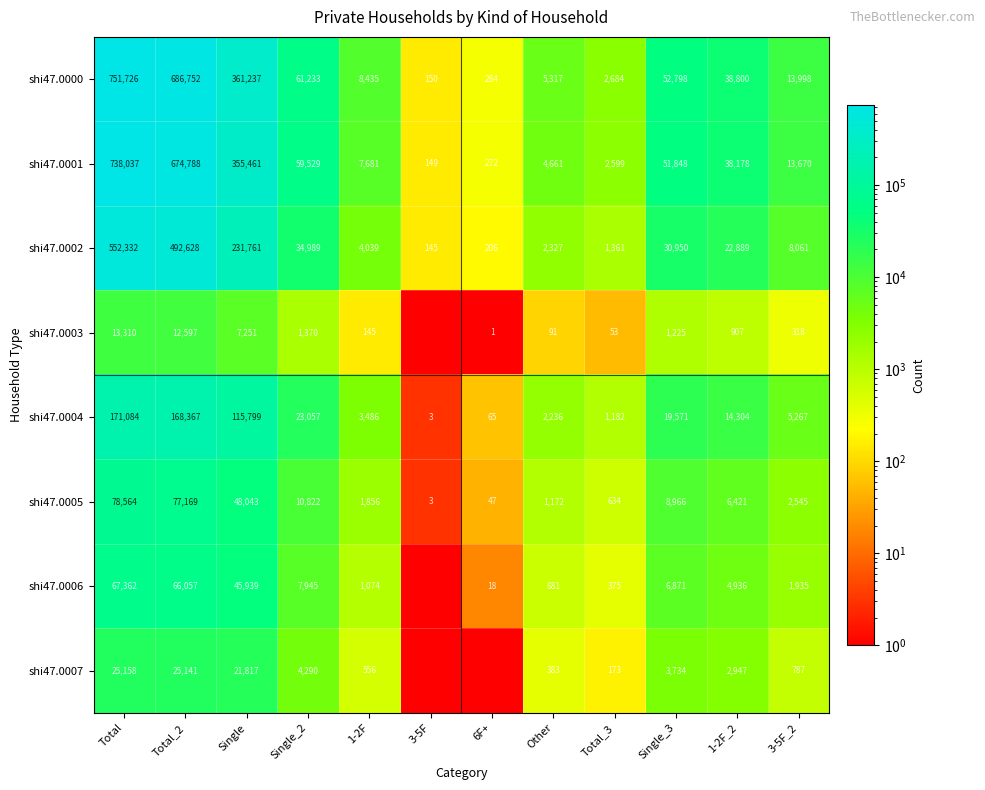

Rank the series at 3-5F_2 from lowest to highest value.

shi47.0003, shi47.0007, shi47.0006, shi47.0005, shi47.0004, shi47.0002, shi47.0001, shi47.0000